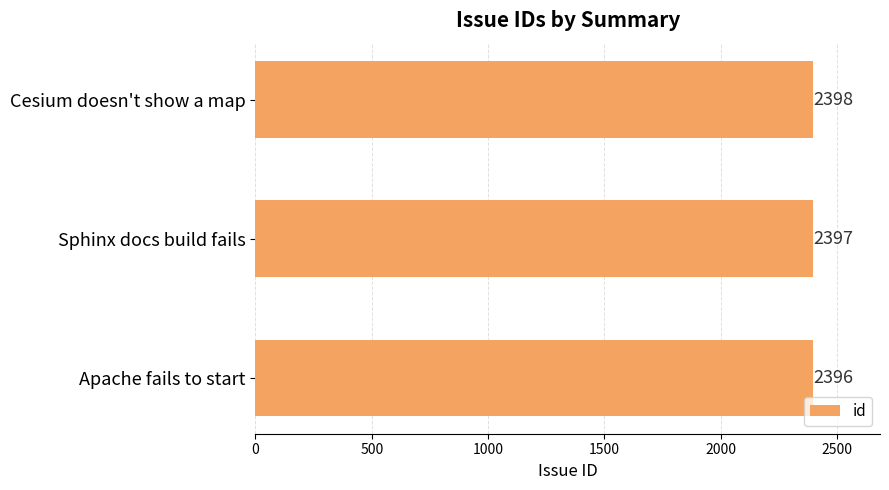

What is the difference between the maximum and second lowest values?

1